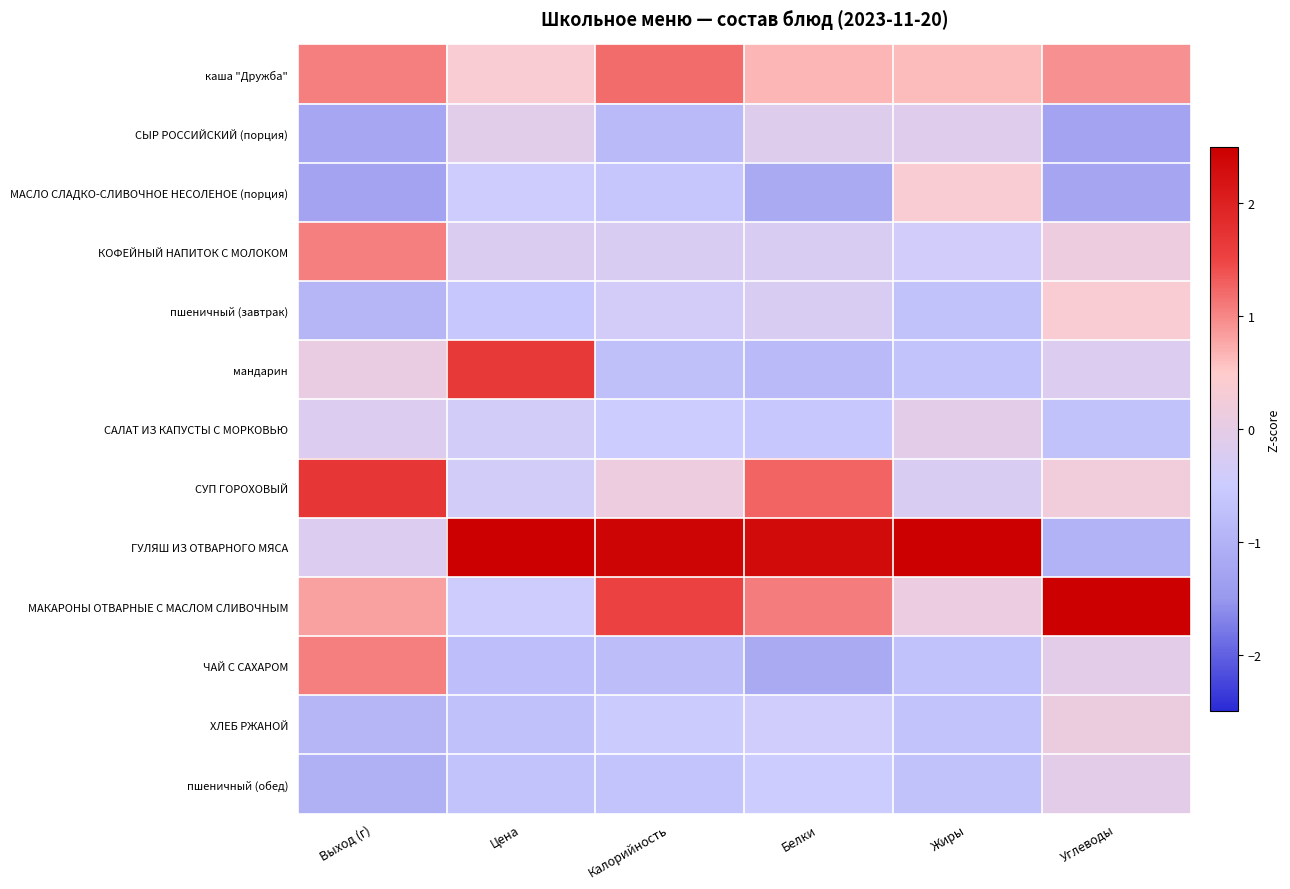

Which category has the lowest value across all series?

Выход (г)